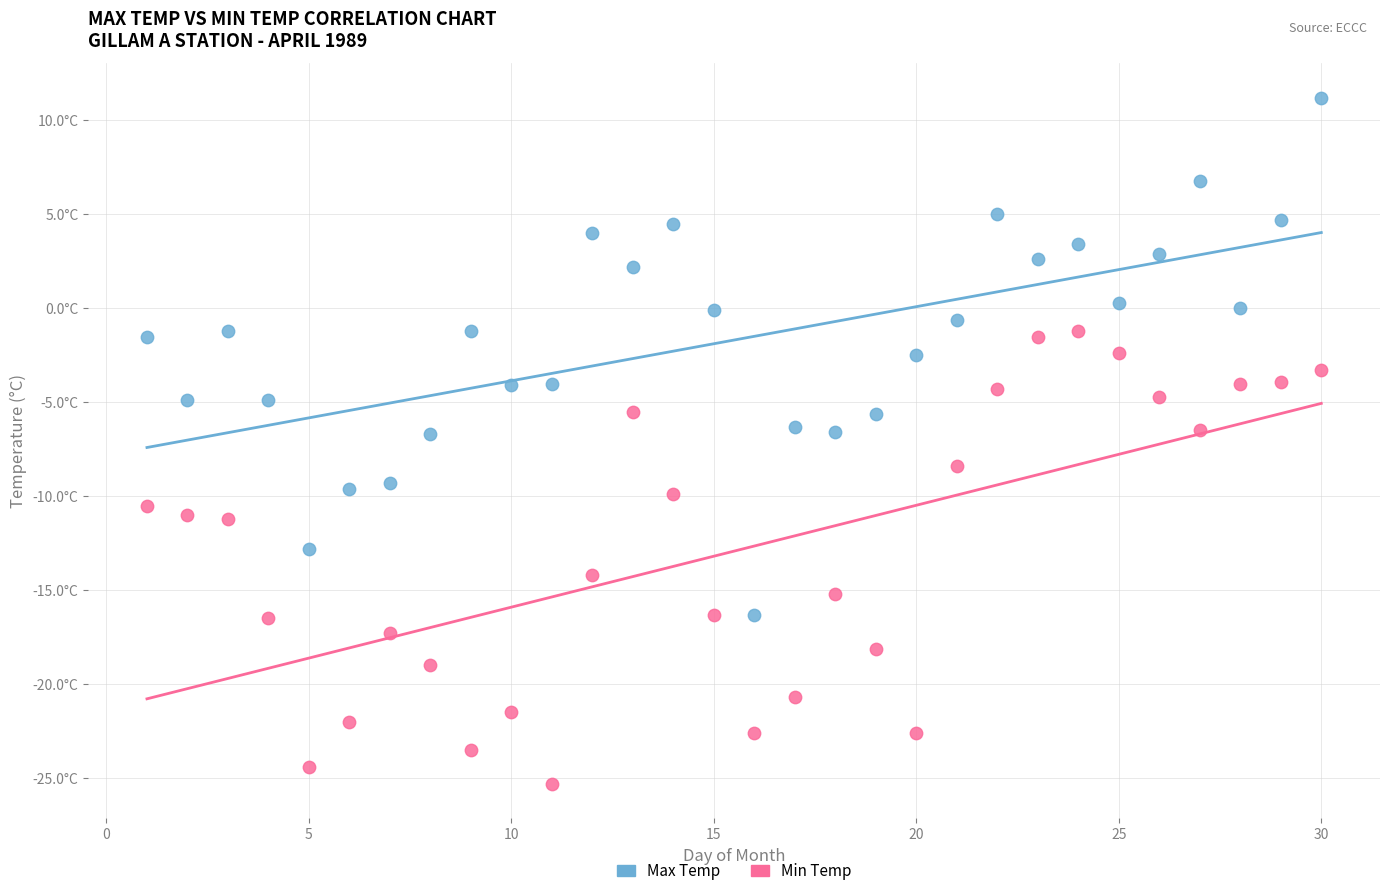

What are all the series names shown in the legend?

Max Temp, Min Temp